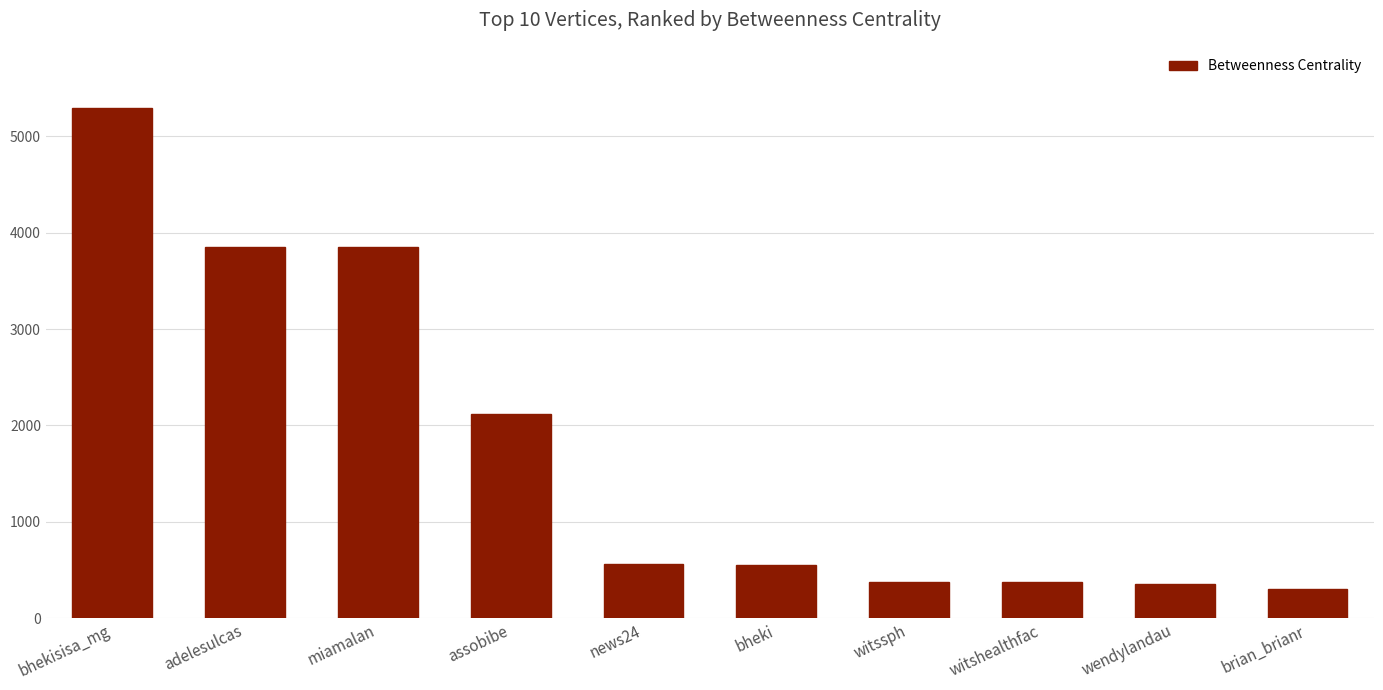

Approximately how many times larger is the value at wendylandau compared to witssph?

0.9